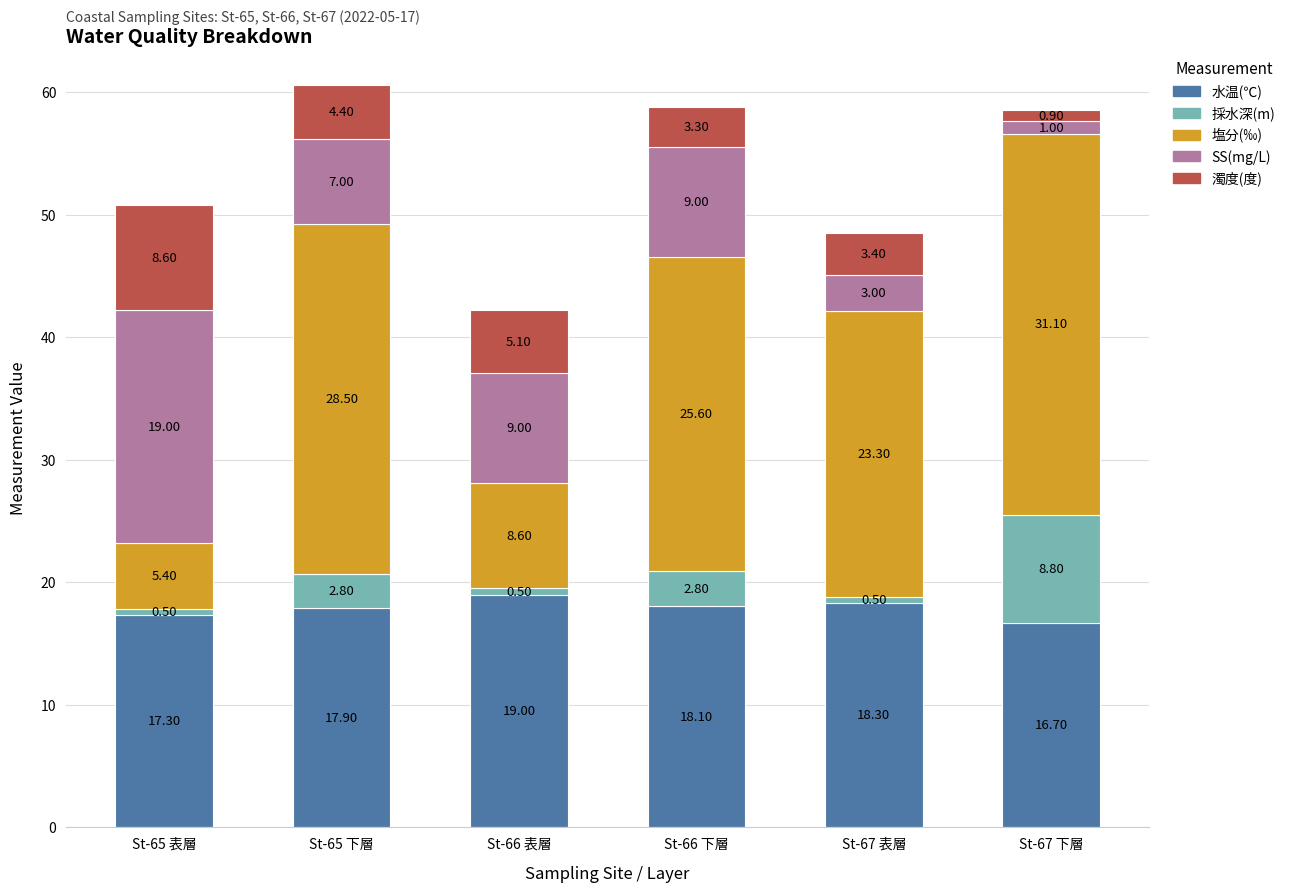

List the labels in order of 水温(℃) value, smallest first.

St-67 下層, St-65 表層, St-65 下層, St-66 下層, St-67 表層, St-66 表層